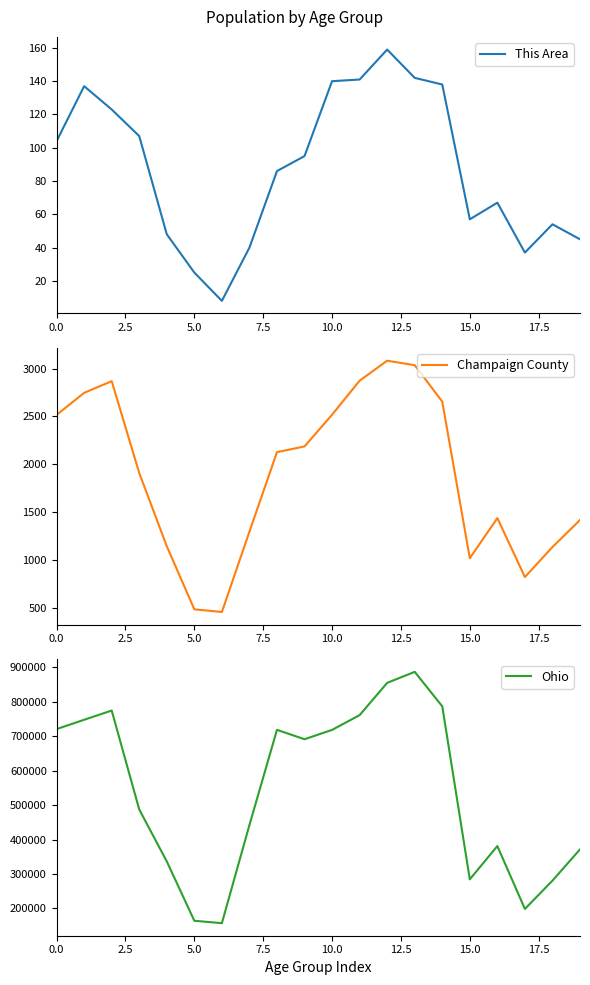

True or false: Ohio has more than 0 points higher than both neighbors.

True